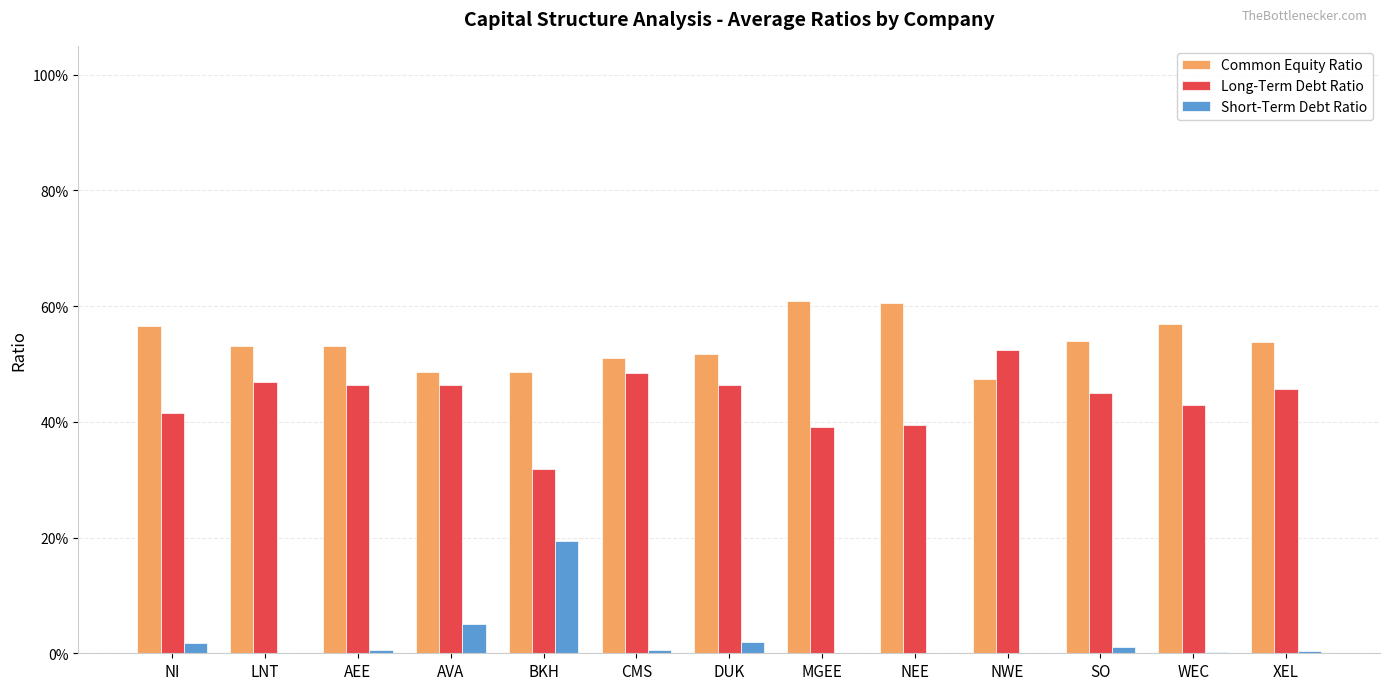

Are the bars grouped side by side (vs. stacked)?

Yes